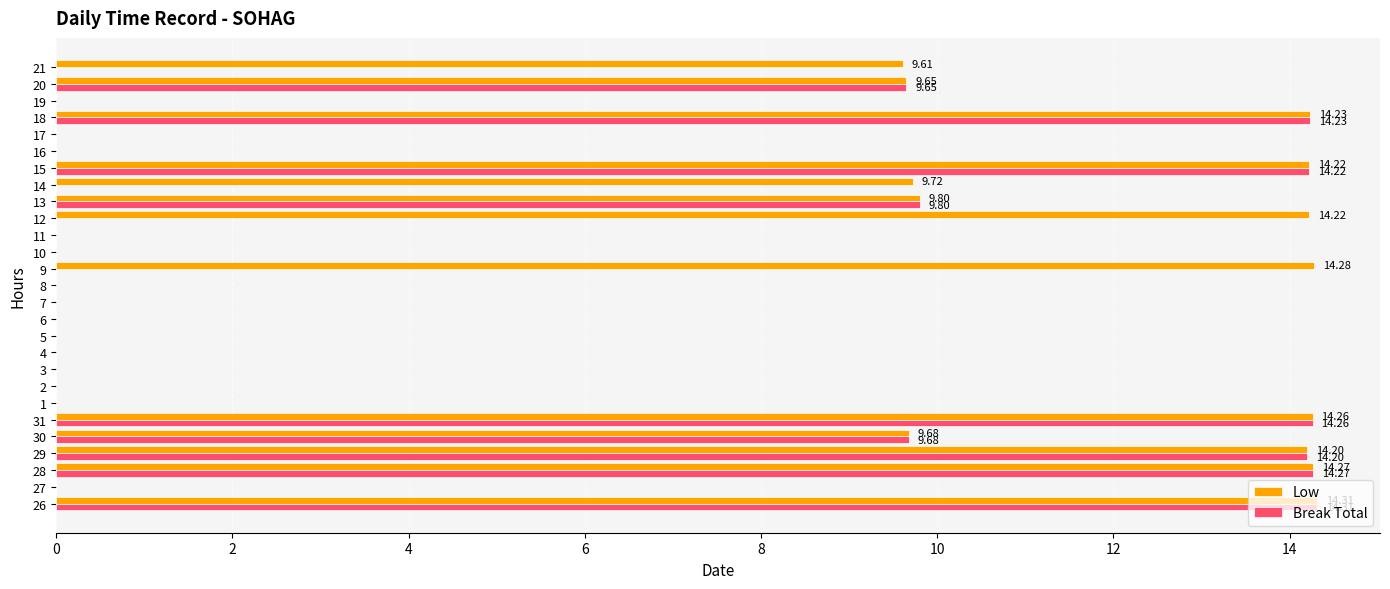

Which series has the largest total across all categories?

Low